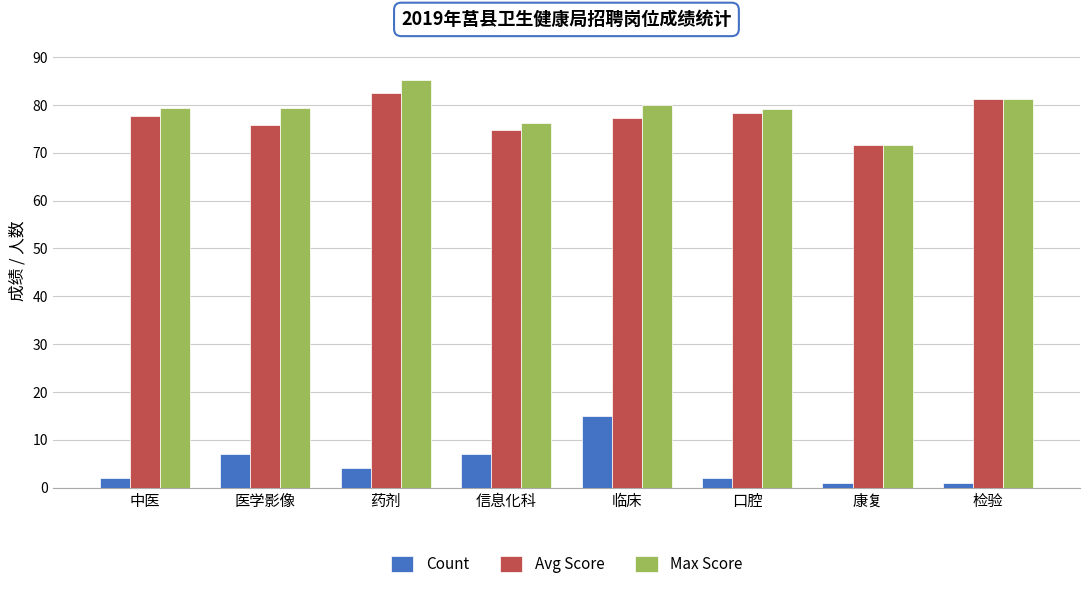

Is it true that Count equals 0.9 at 药剂?

False